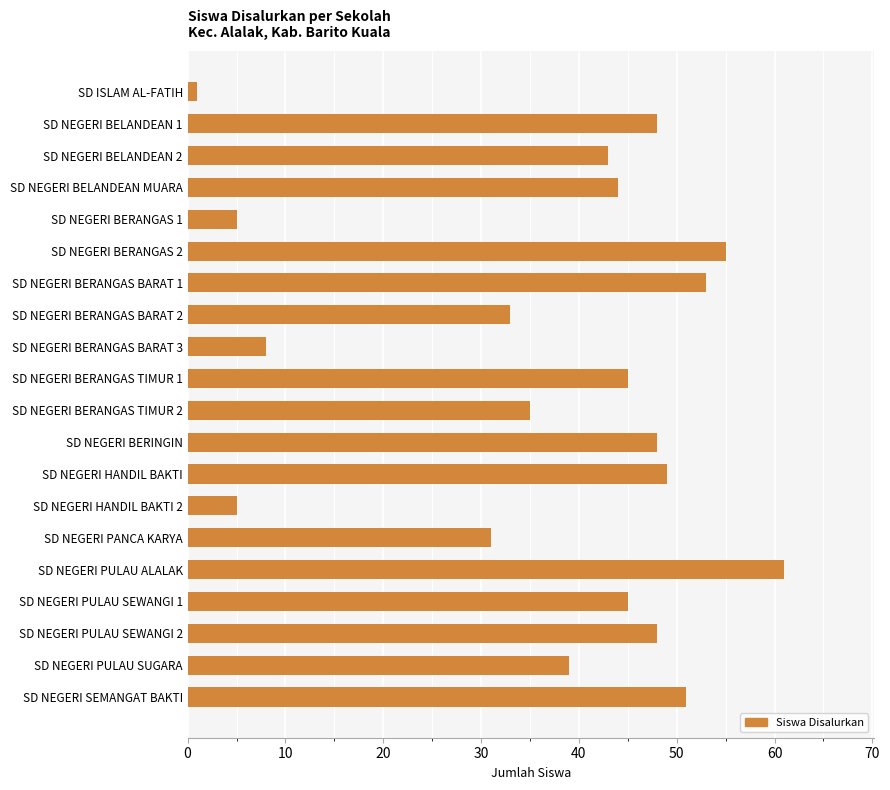

What is the sum of all values?

747